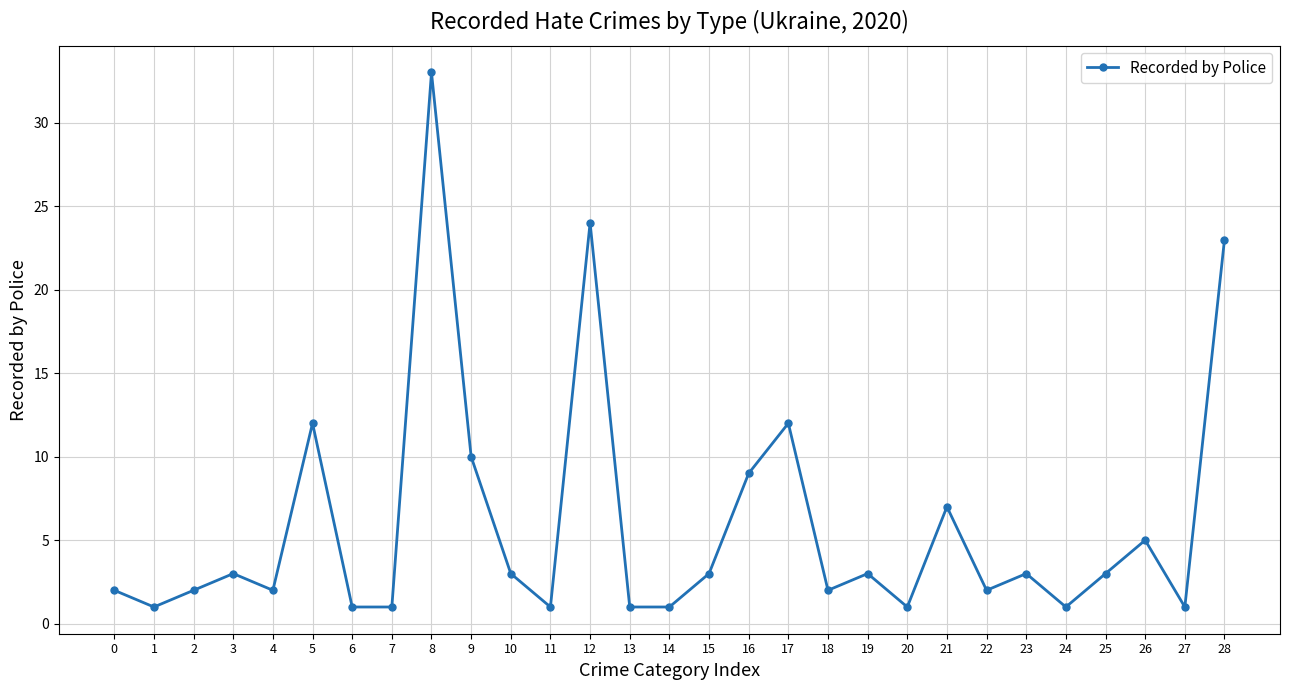

At which category does the chart reach its peak across all series?

8